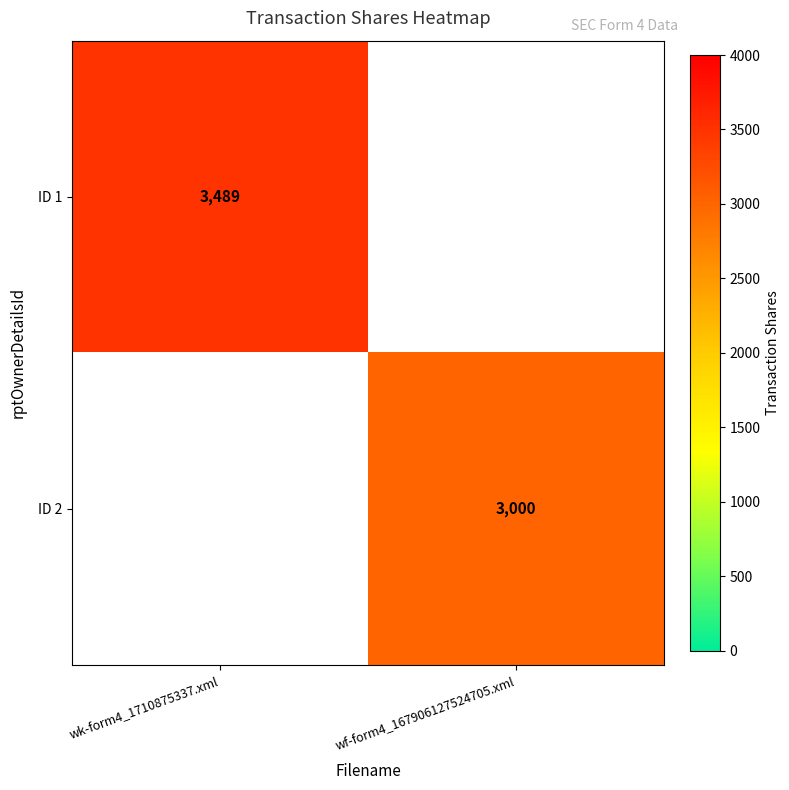

Is the value of ID 1 at wk-form4_1710875337.xml greater than the value of ID 2 at wf-form4_167906127524705.xml?

Yes